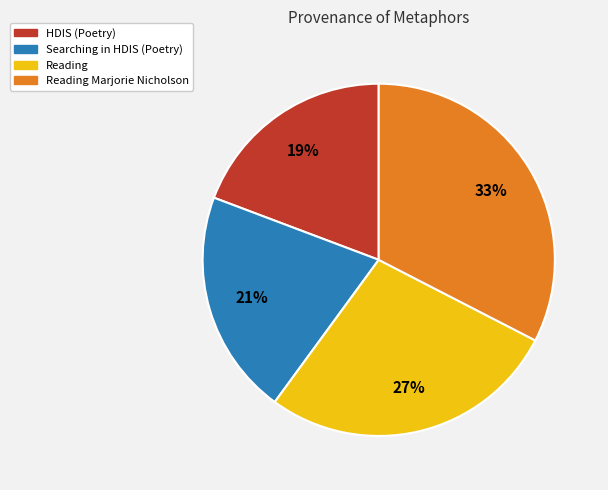

How many segments does this pie chart have?

4